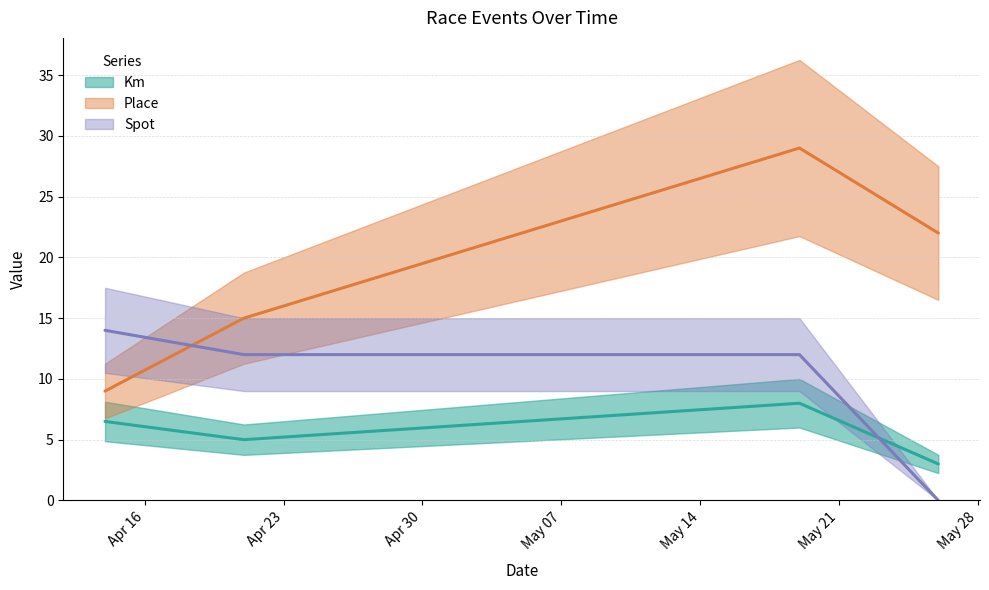

Reading left to right, transcribe all the data shown in this chart.

Km: 6.5	5.0	8.0	3.0
Place: 9.0	15.0	29.0	22.0
Spot: 14.0	12.0	12.0	0.0